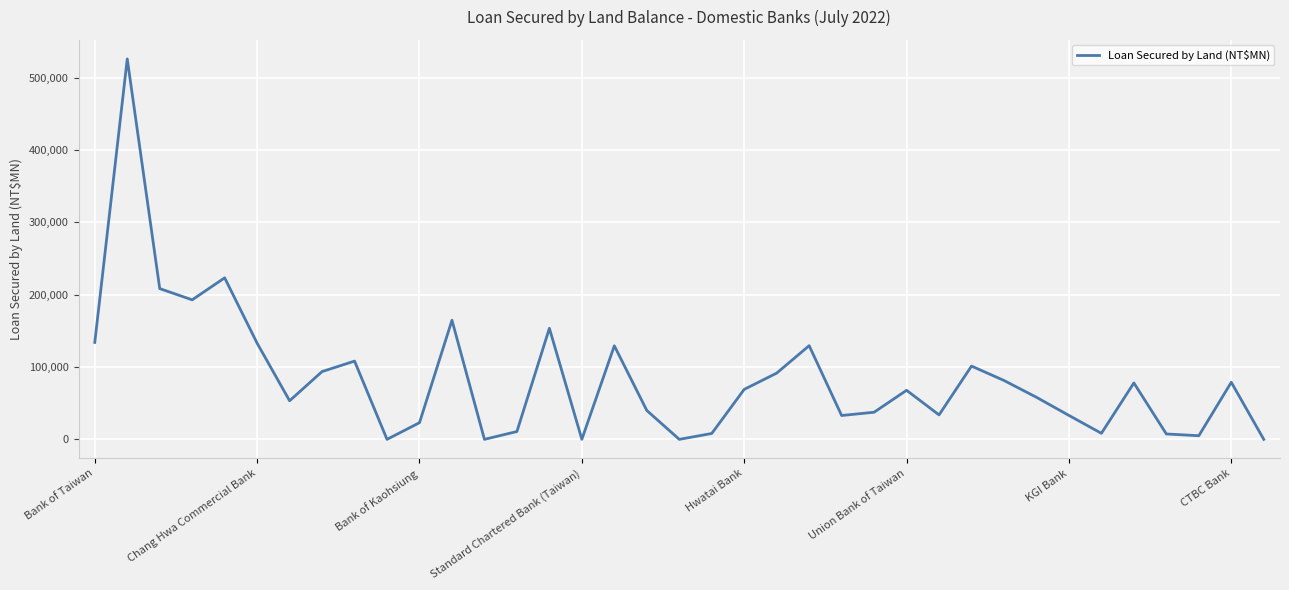

What is the difference between the maximum and minimum values?

526232